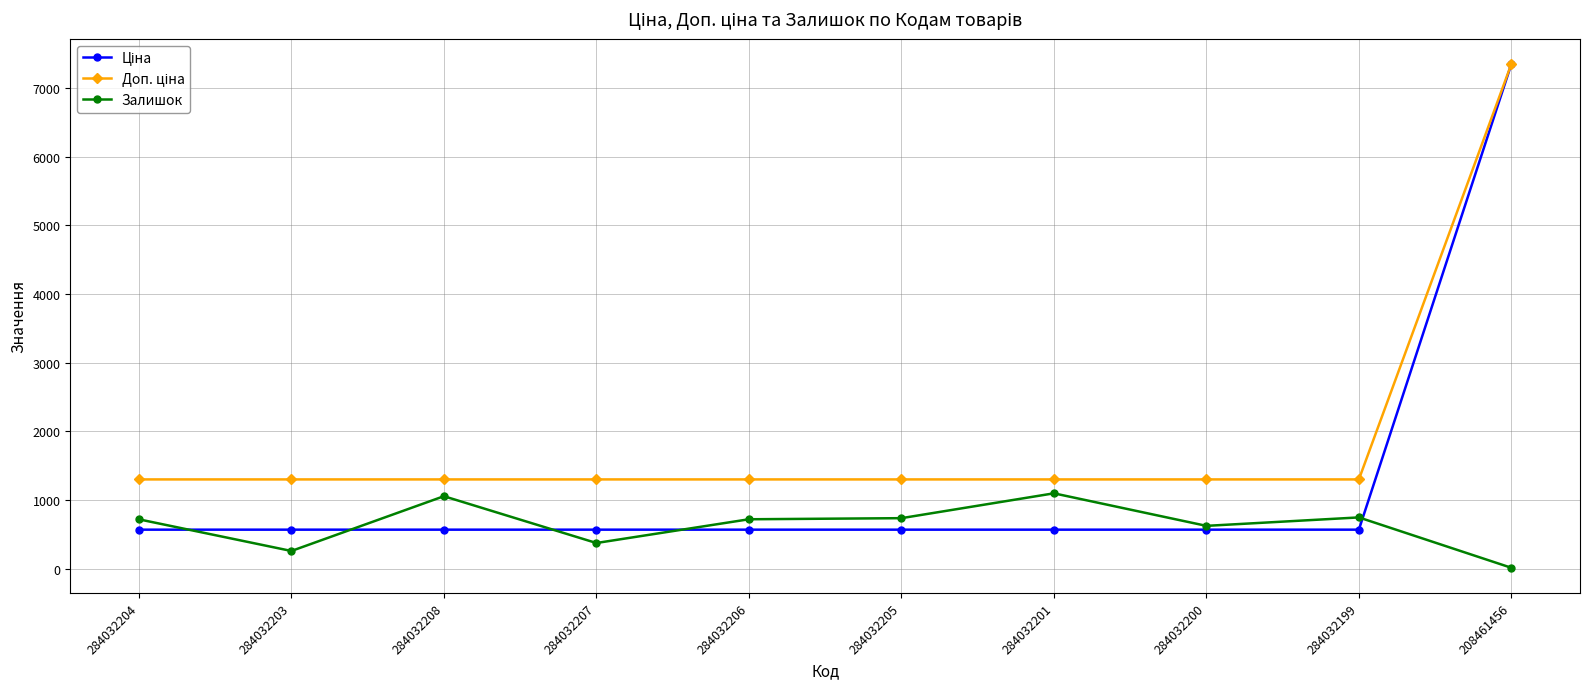

True or false: Залишок has more than 0 interior local peaks.

True